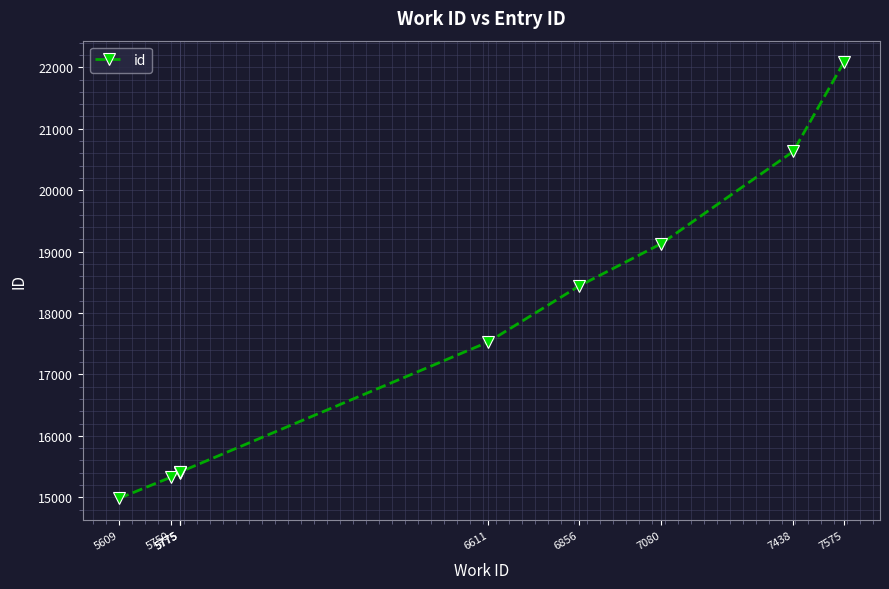

List the labels in order of value, smallest first.

5609, 5750, 5775, 5775, 5775, 6611, 6856, 7080, 7438, 7575